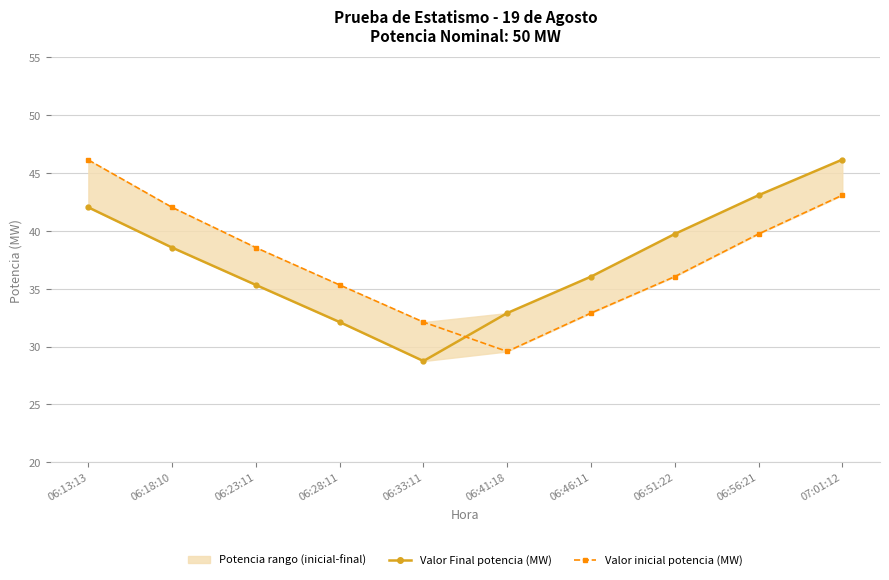

Rank the series by their maximum value, from highest to lowest.

Valor Final potencia (MW), Valor inicial potencia (MW)